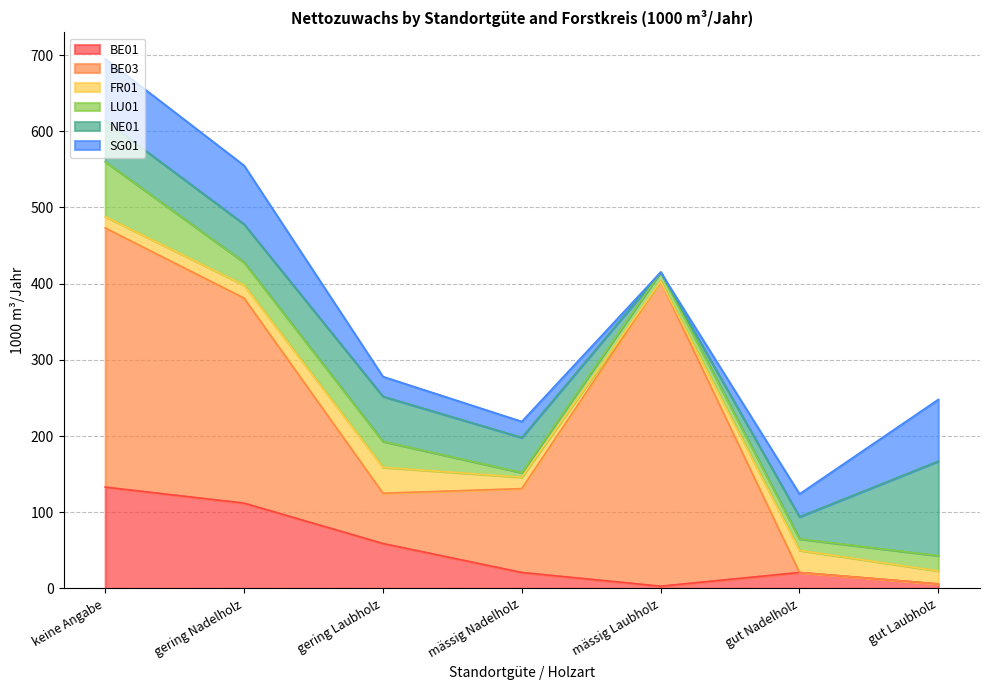

True or false: BE03 and BE01 intersect in this chart.

True